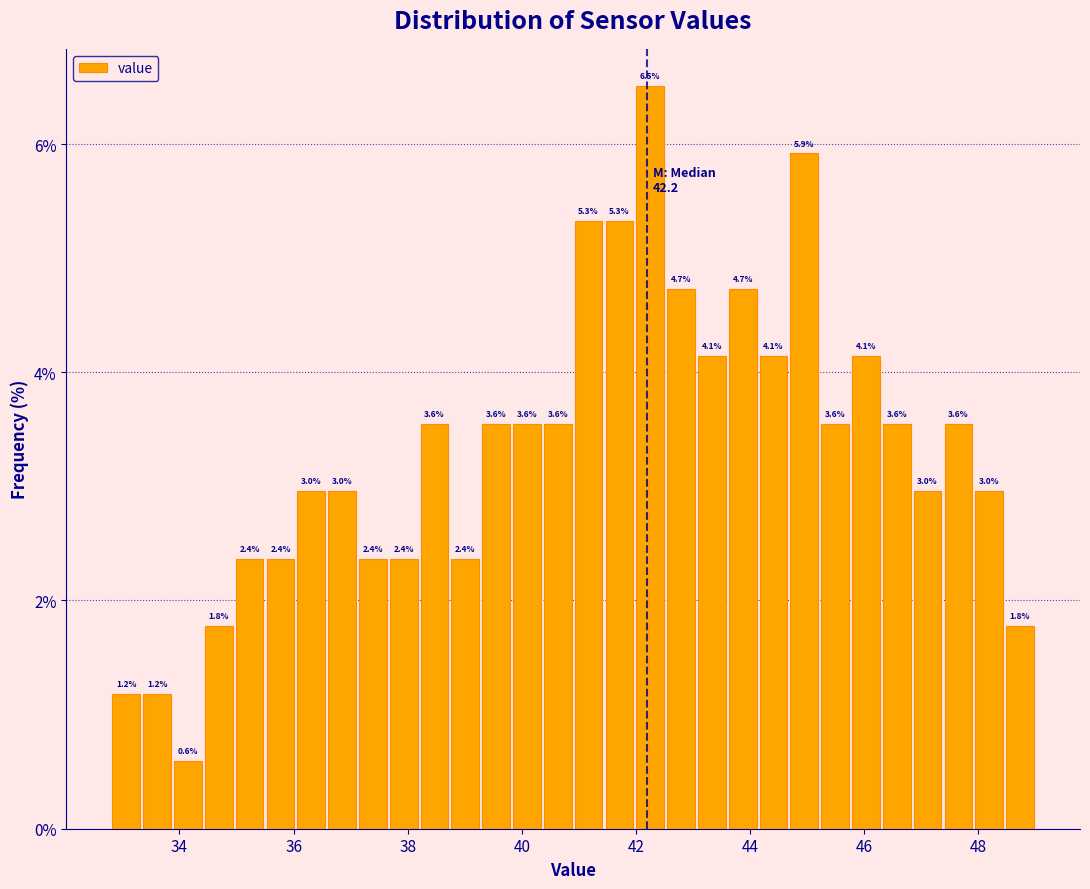

Around what value on the x-axis is the tallest bar? Give the approximate position of its centre, as read against the axis.

42.2